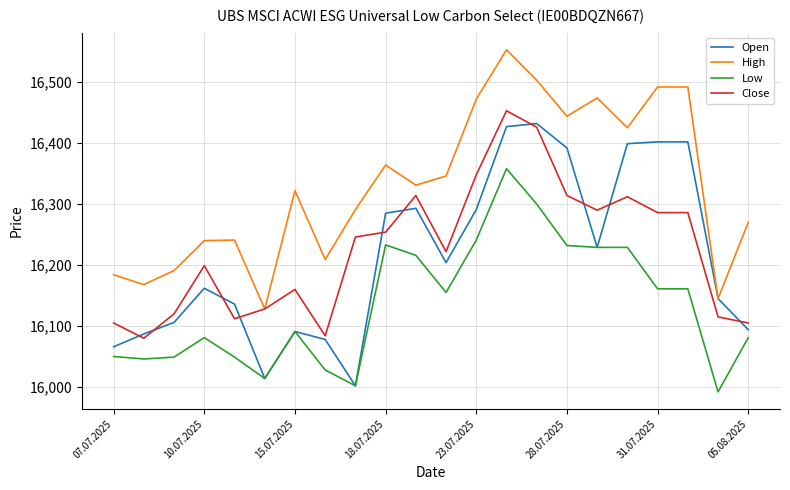

True or false: High and Low intersect in this chart.

False